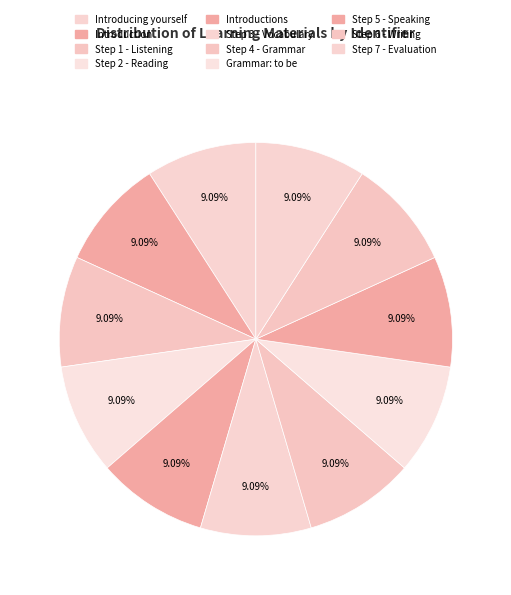

How many slices are in this pie chart?

11